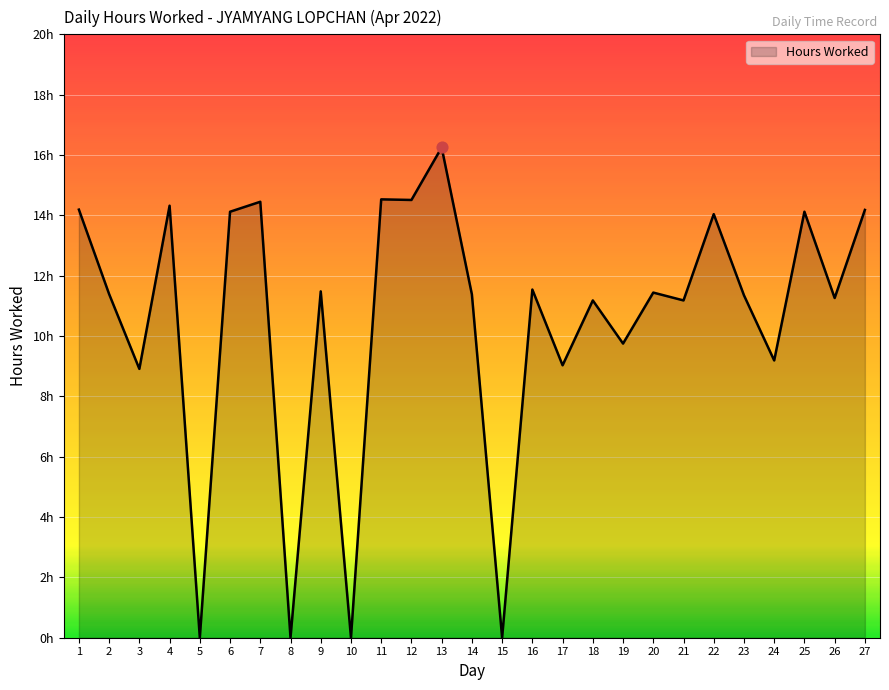

What is the change in value from 6 to 24?

-4.9